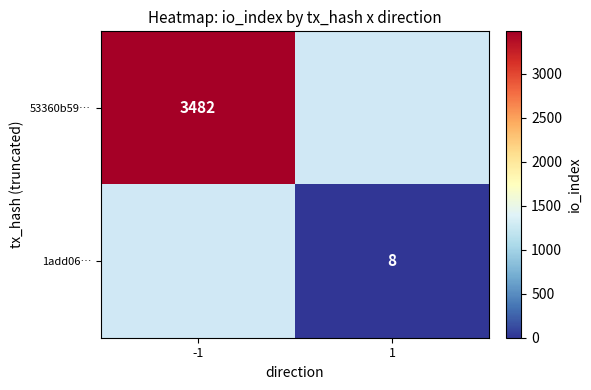

True or false: 1add06… has a value of 8 at 1.

True